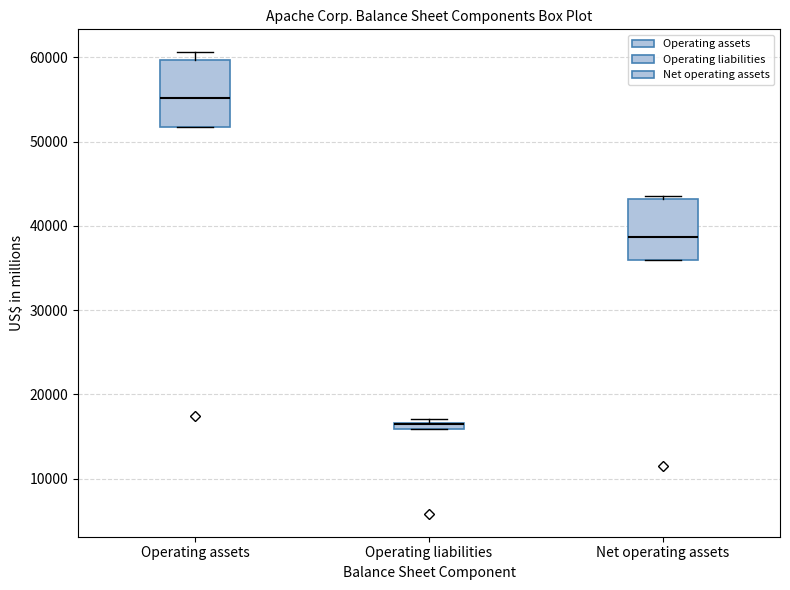

Where is the lower edge of the box for Net operating assets on the y-axis? The values are not printed on the chart, so give them approximately, as read against the axis.

36000